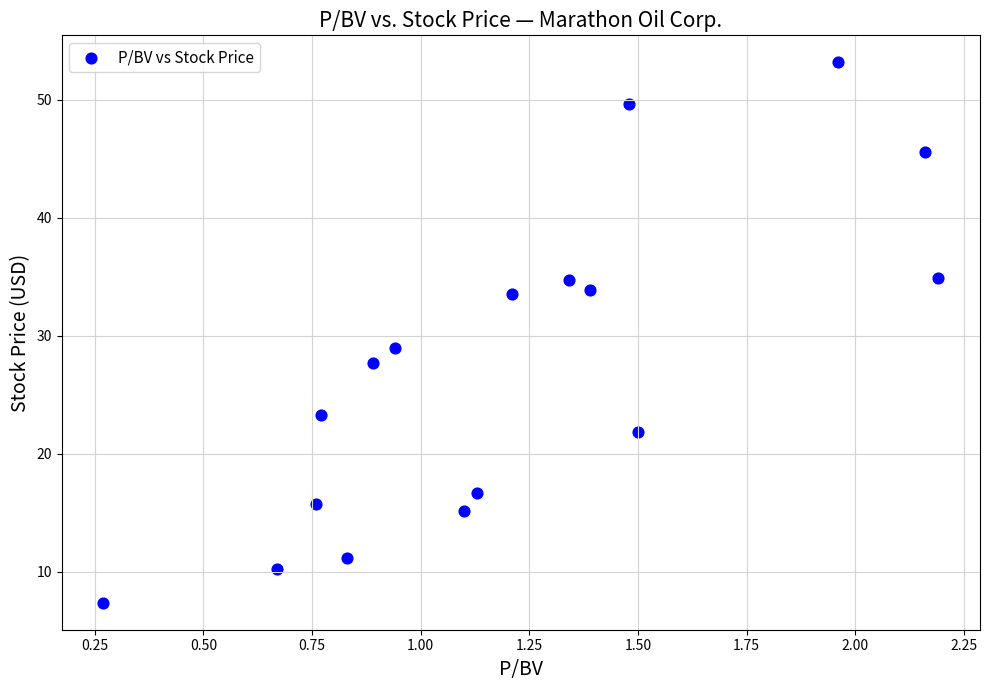

What is the range of X values (max minus min)?

1.9